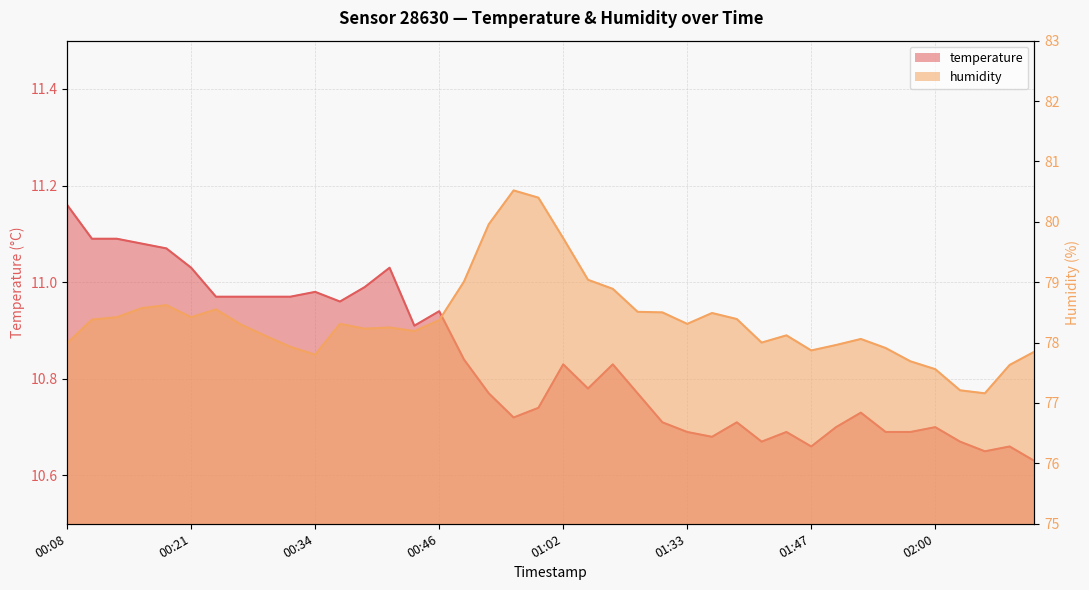

At which category does temperature reach its first local peak?

00:34